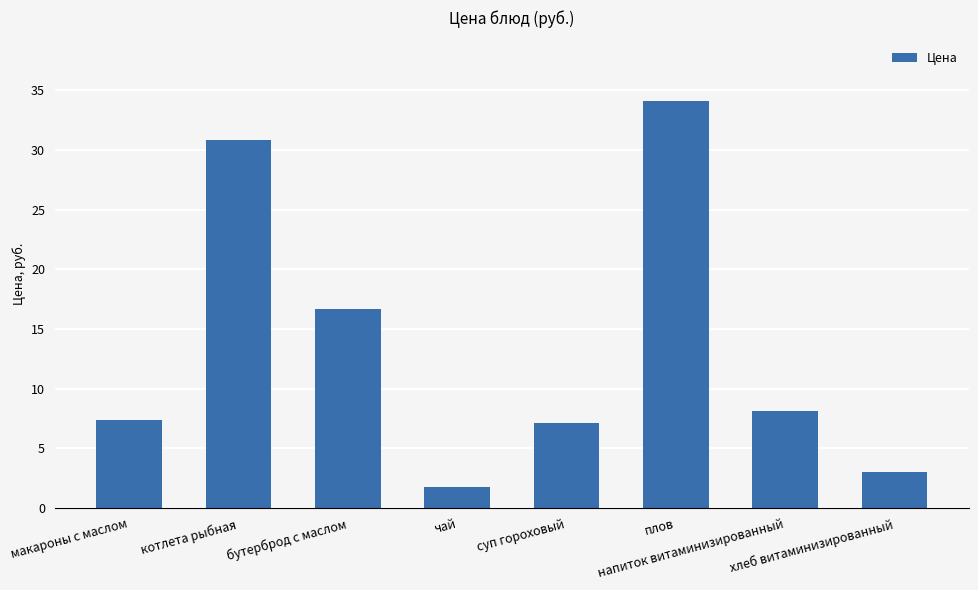

What is the average value?

13.6